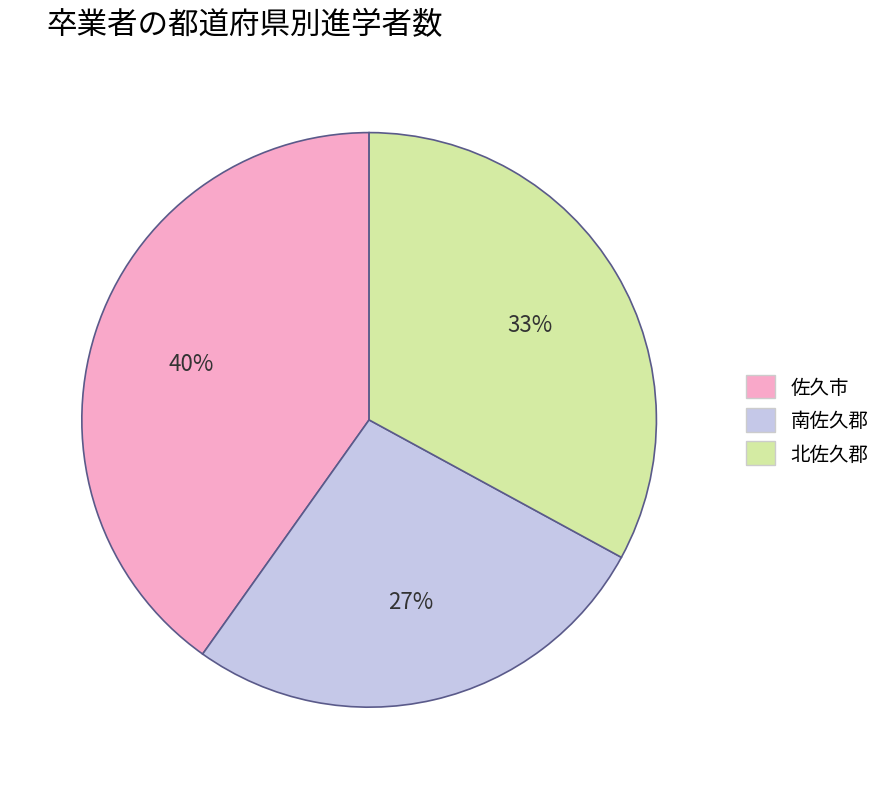

Does 佐久市 represent more than half of the total?

No